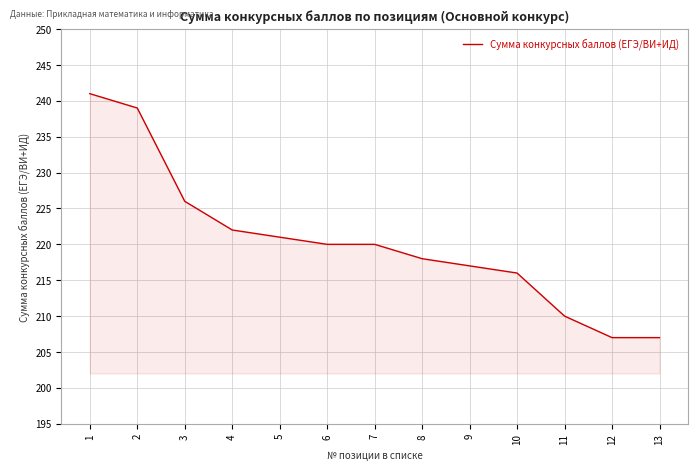

What is the smallest value displayed?

207